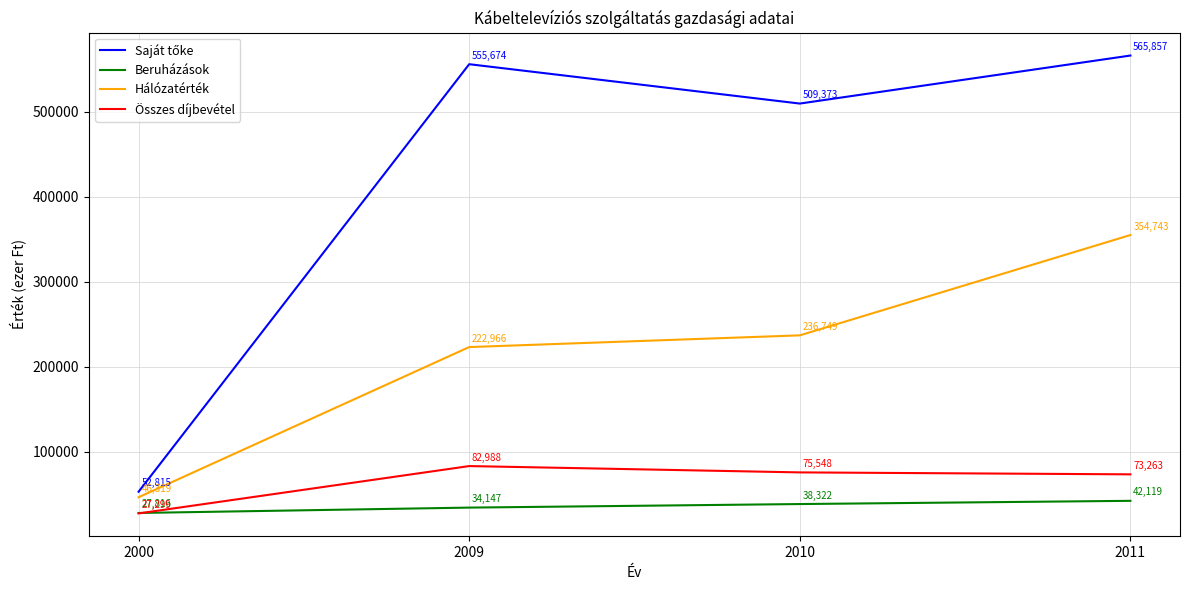

True or false: Beruházások has more than 2 interior local peaks.

False